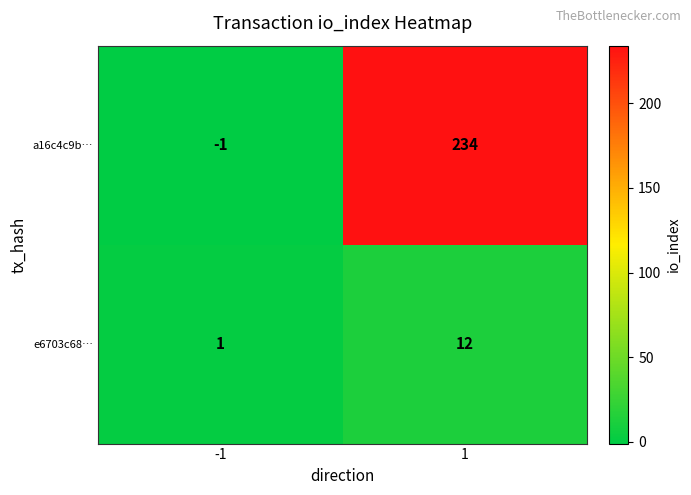

What is the difference between the a16c4c9b… values at 1 and -1?

235